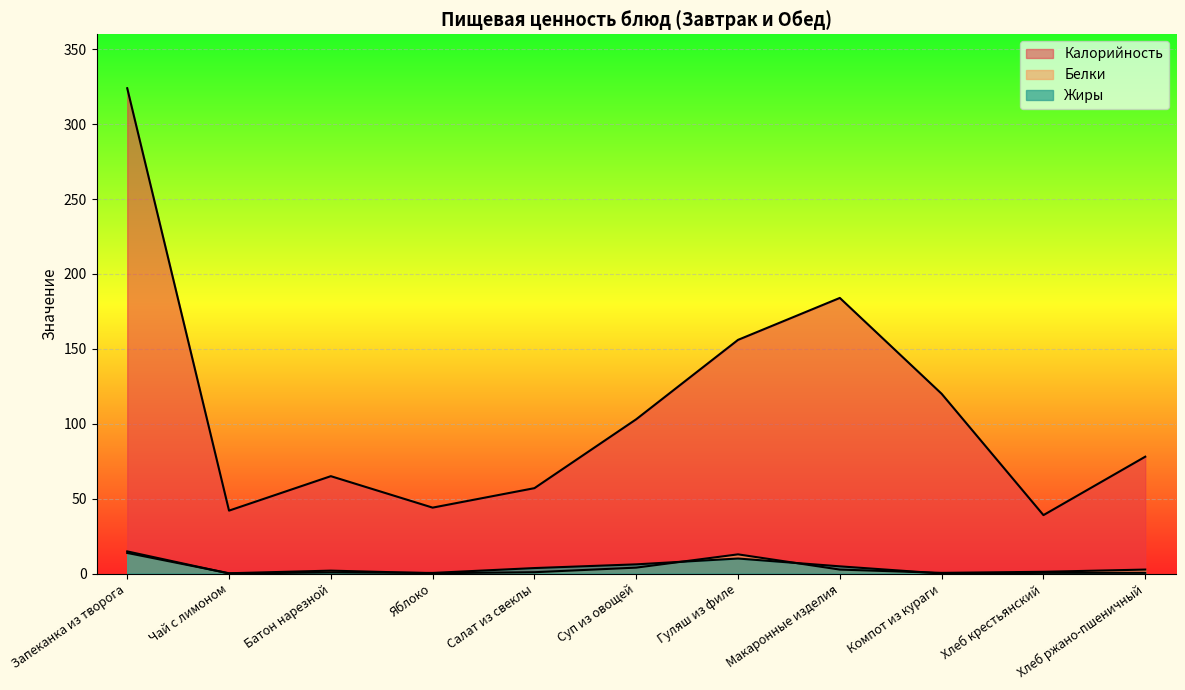

How many interior local valleys does the Жиры series have?

3